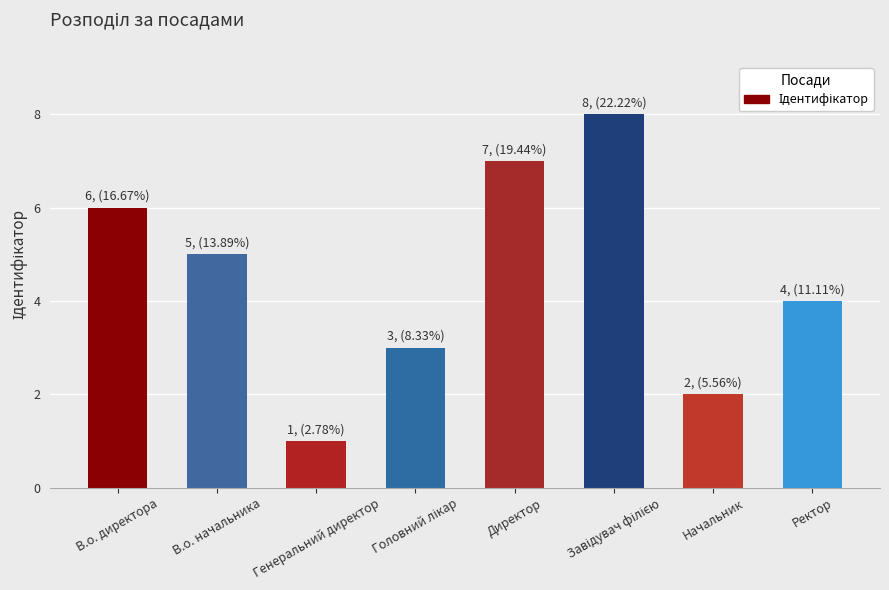

What is the smallest value displayed?

1